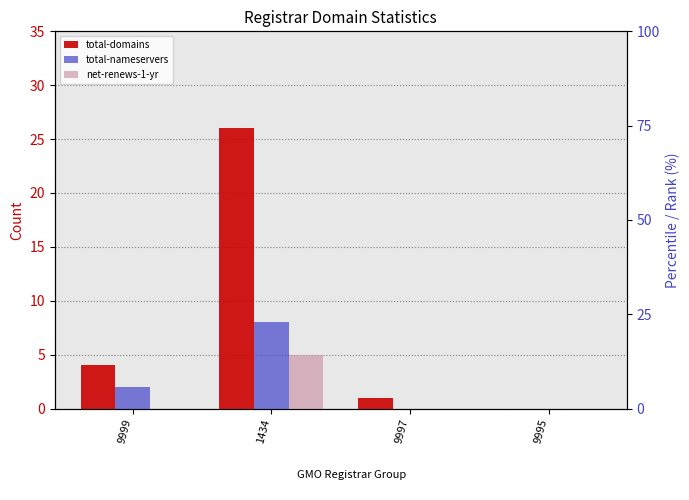

Reading right to left, list all the values displayed in this chart.

total-domains: 0	1	26	4
total-nameservers: 0	0	8	2
net-renews-1-yr: 0	0	5	0